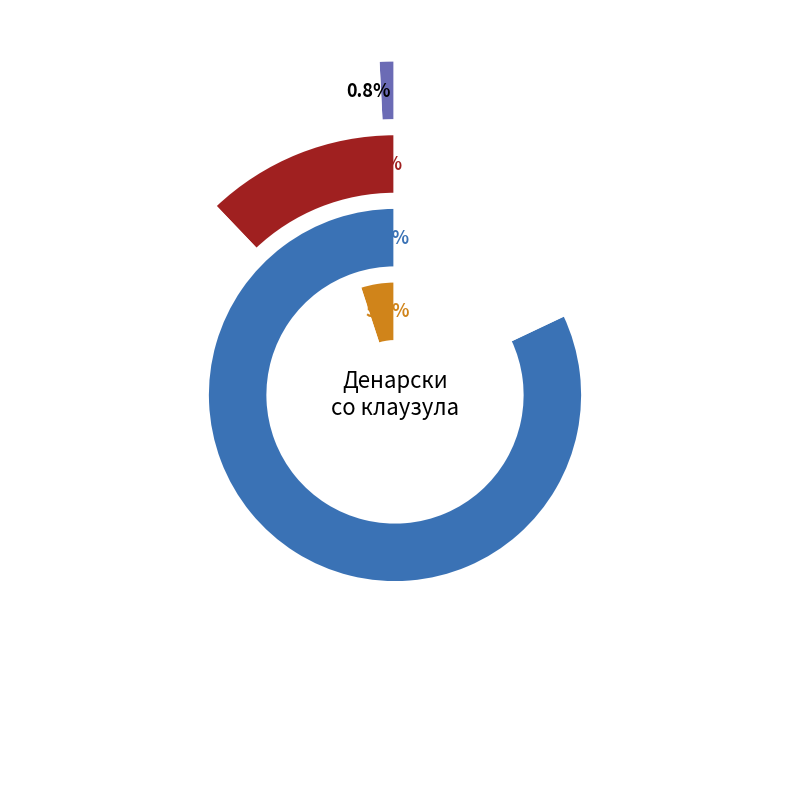

To the nearest percent, what percentage of the pie is 2010?

53%